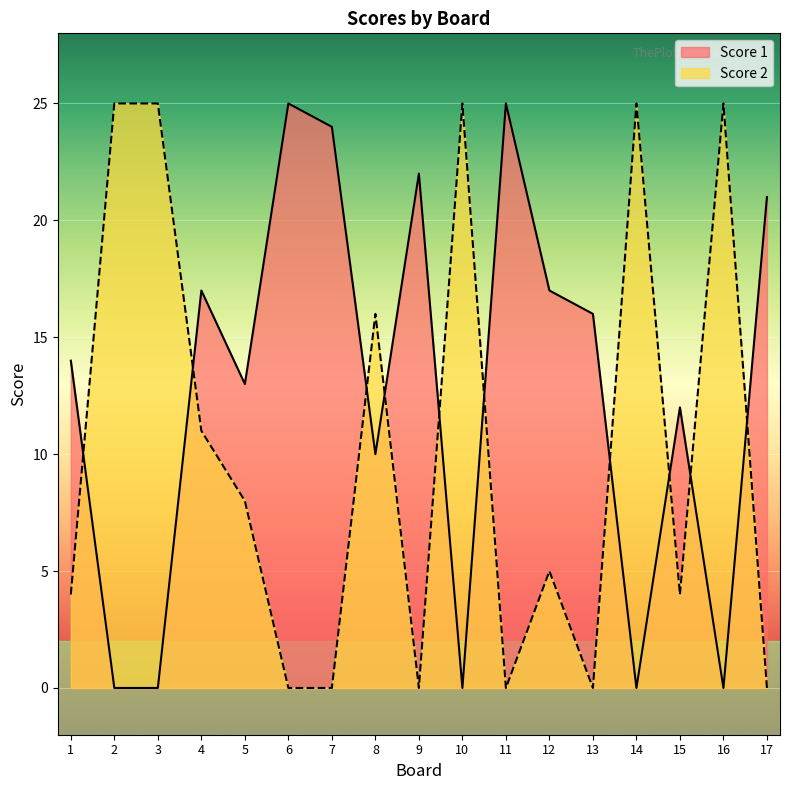

Which series ends up on top after the final intersection of Score 2 and Score 1?

Score 1